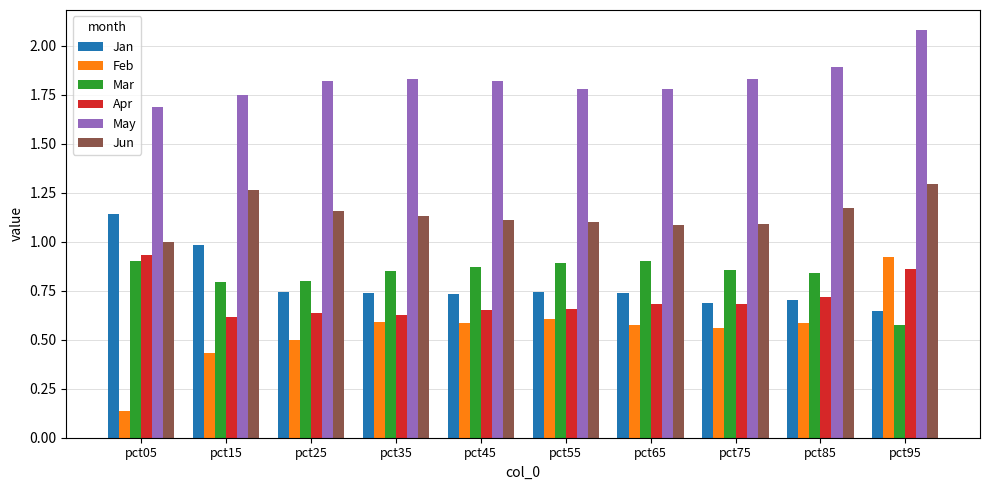

Is the value of Mar at pct15 greater than the value of Feb at pct85?

Yes